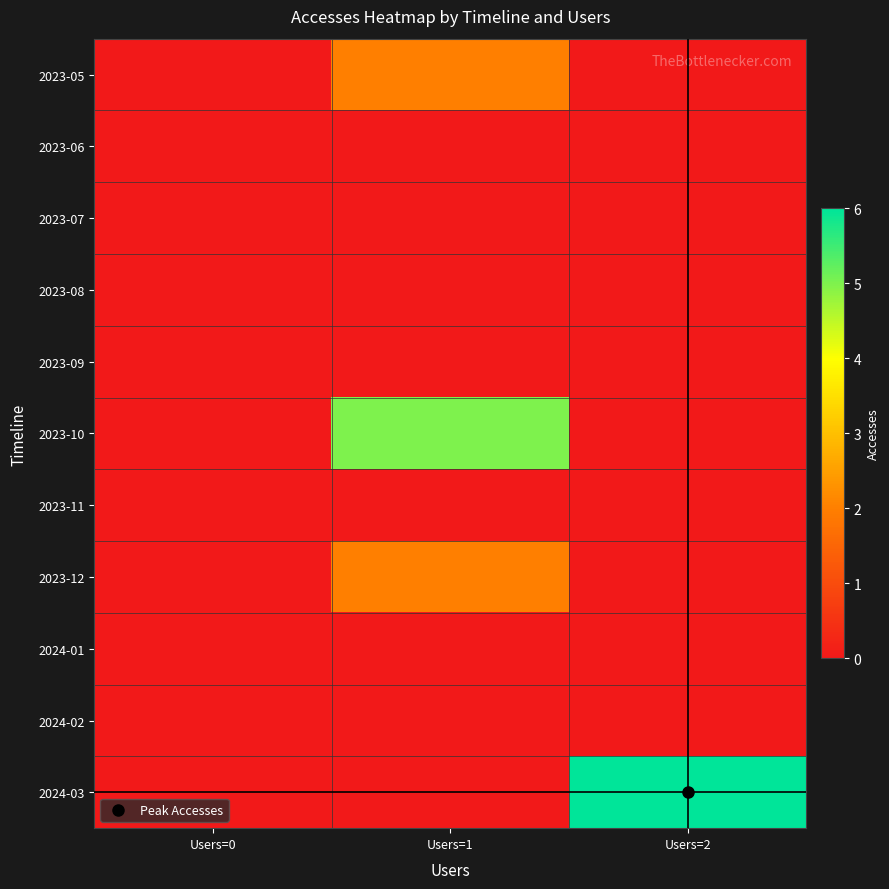

Rank the series by their maximum value, from highest to lowest.

2024-03, 2023-10, 2023-05, 2023-12, 2023-06, 2023-07, 2023-08, 2023-09, 2023-11, 2024-01, 2024-02